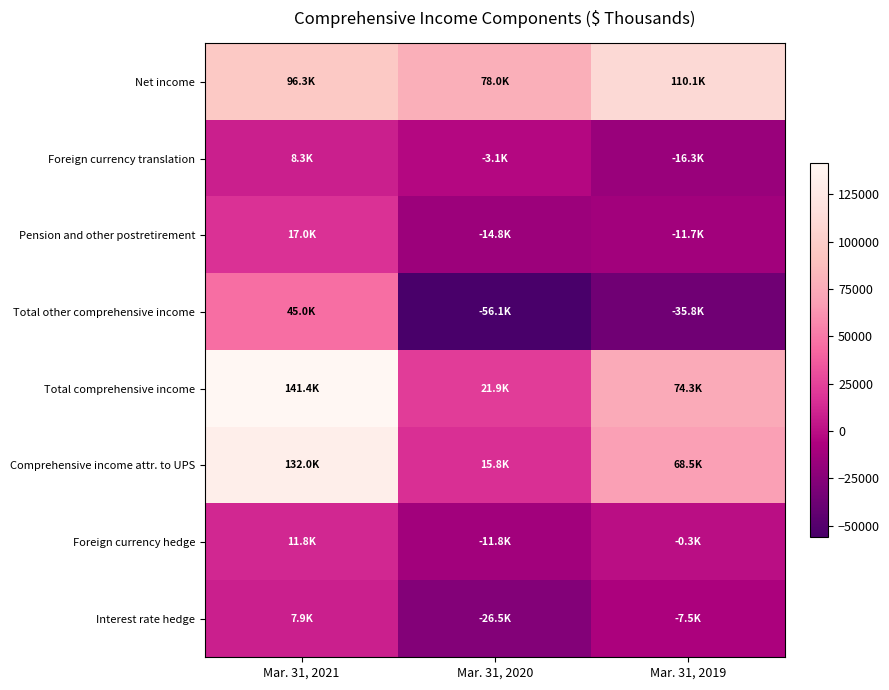

Which label corresponds to the smallest value in the chart?

Mar. 31, 2020